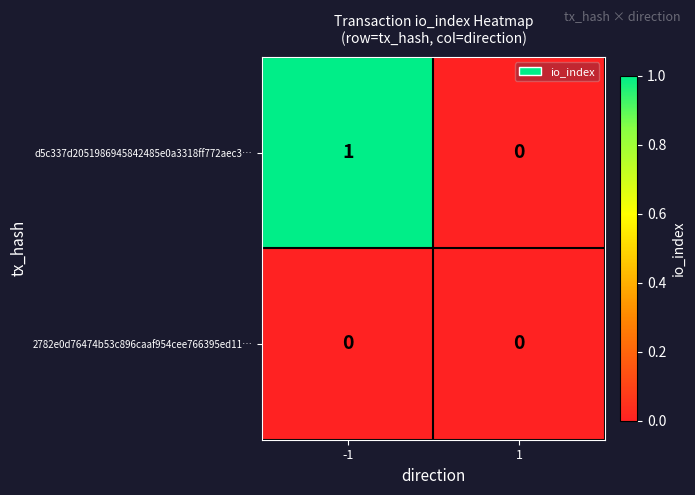

Reading right to left, list all the values displayed in this chart.

d5c337d2051986945842485e0a3318ff772aec3…: 1=0	-1=1
2782e0d76474b53c896caaf954cee766395ed11…: 1=0	-1=0